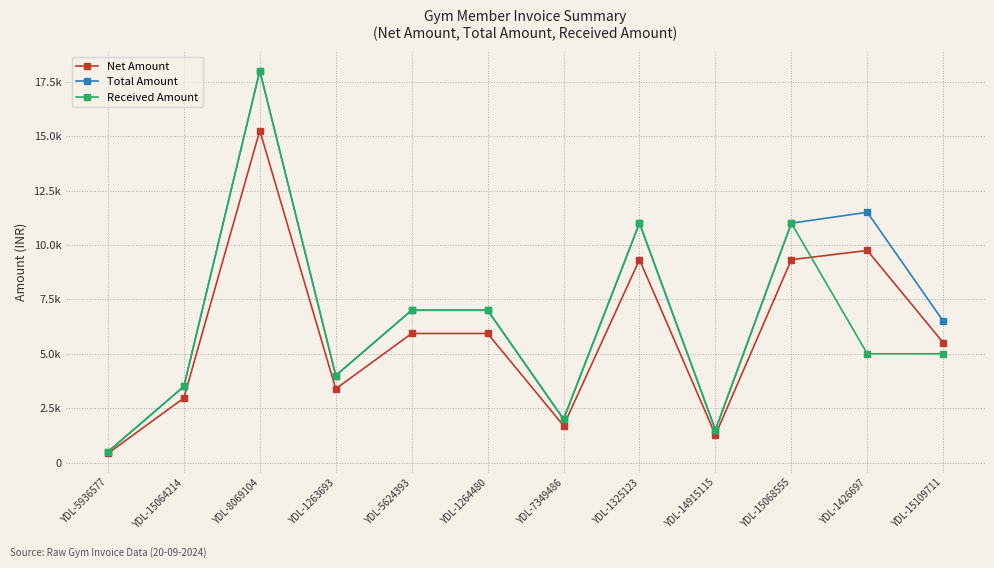

Between which two adjacent categories do Net Amount and Received Amount first intersect?

YDL-15068555 and YDL-1426697